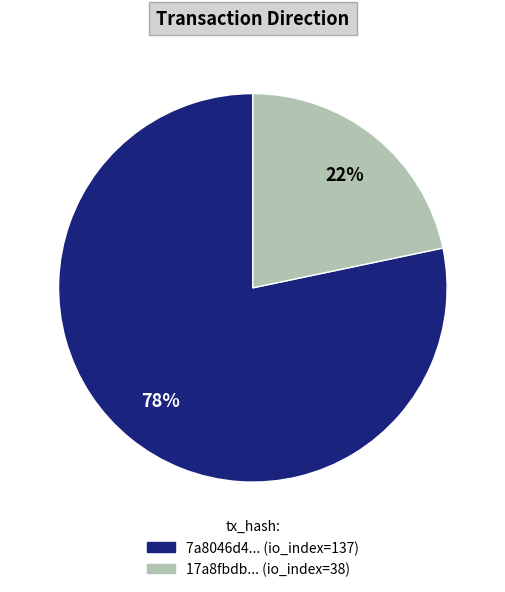

How many segments does this pie chart have?

2